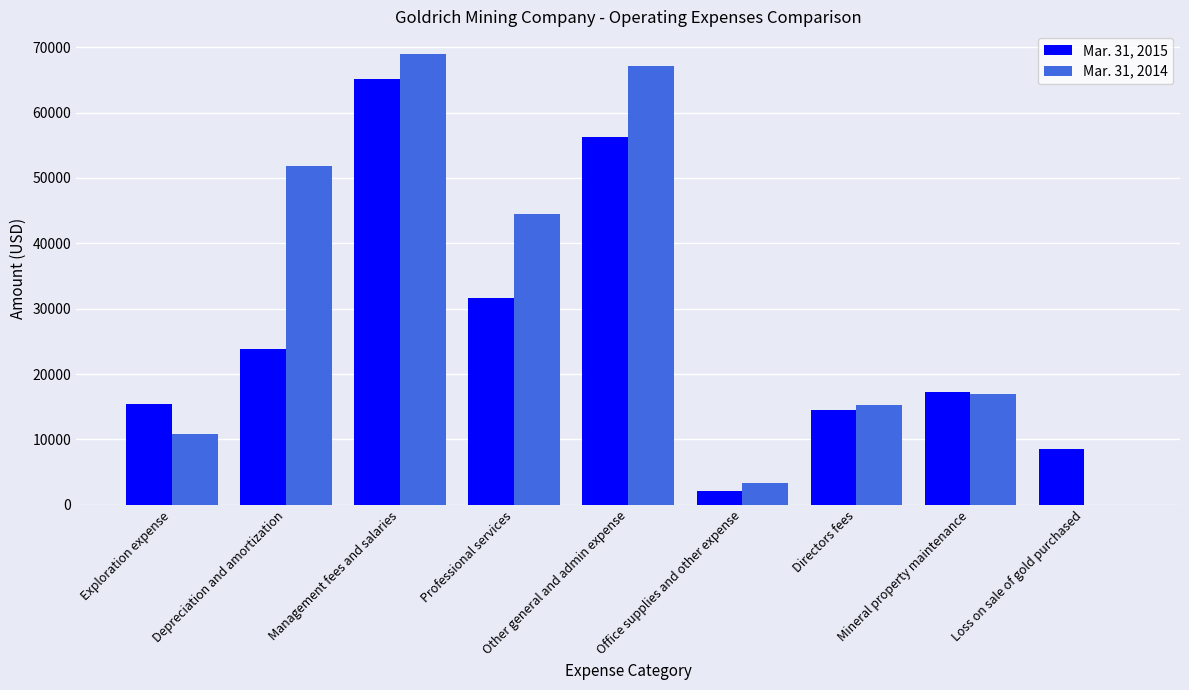

True or false: Mar. 31, 2015 has a value of 56185 at Other general and admin expense.

True